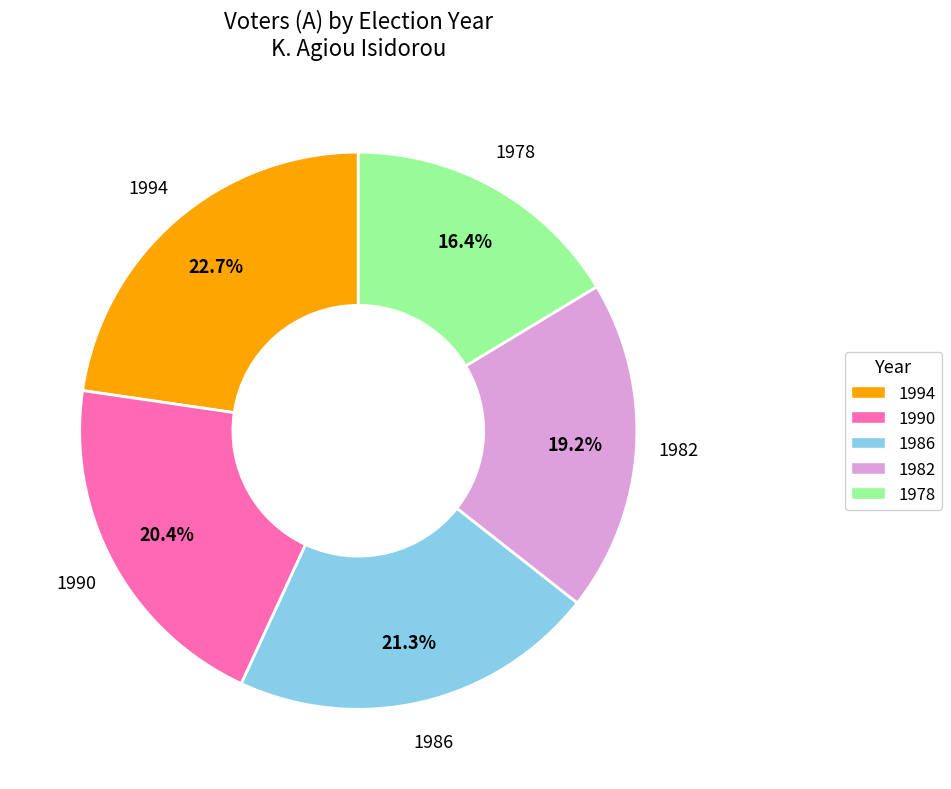

Is the sum of 1986 and 1990 greater than half?

No